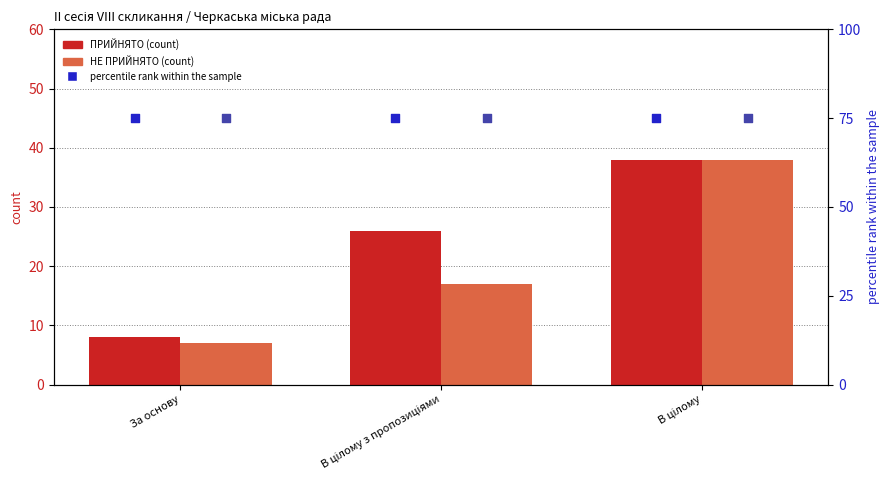

Which series has the widest spread of Y values?

НЕ ПРИЙНЯТО